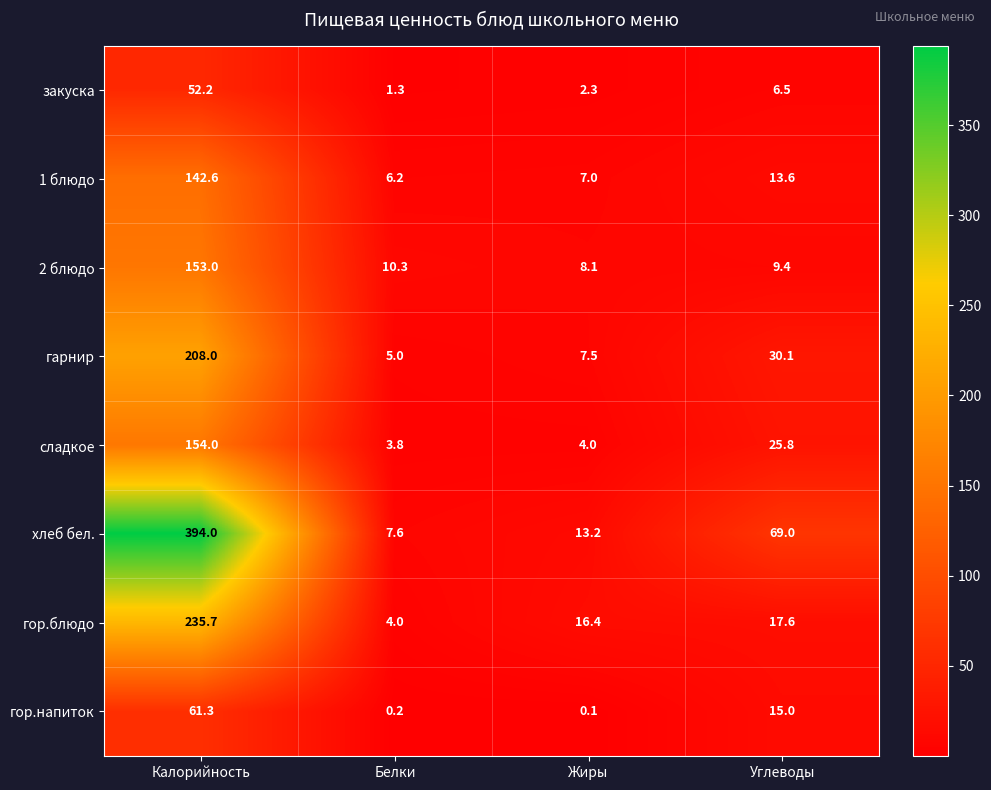

Read the сладкое value at Белки.

3.8